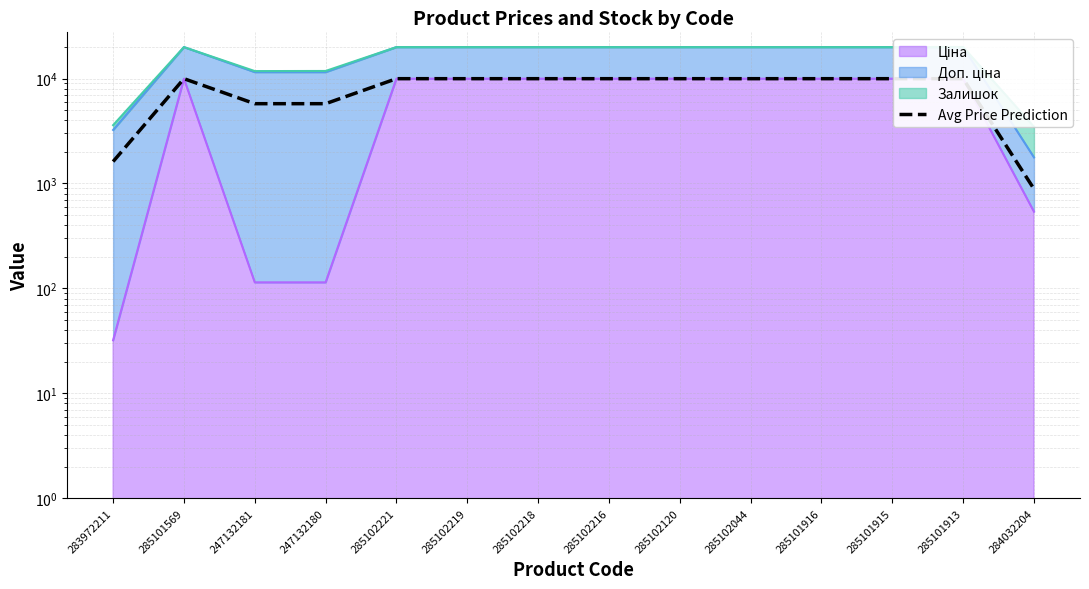

Which label corresponds to the largest value in the chart?

285101569